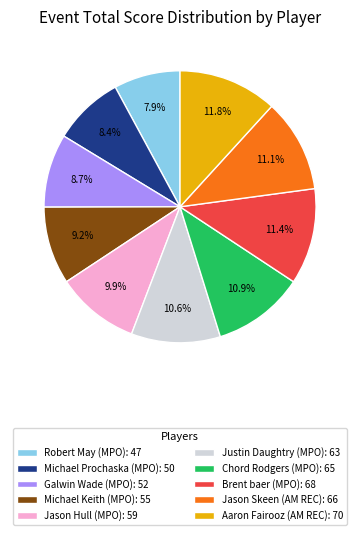

How many slices are in this pie chart?

10